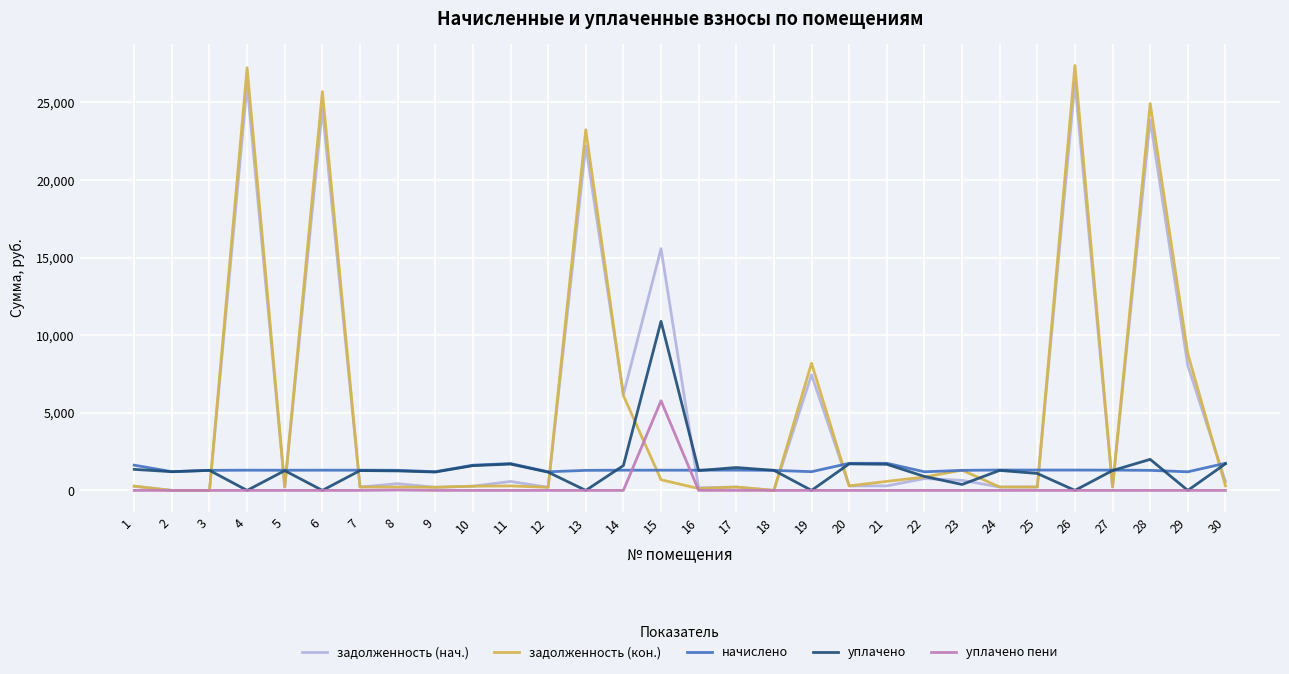

What is the highest value of the уплачено пени series?

5773.5